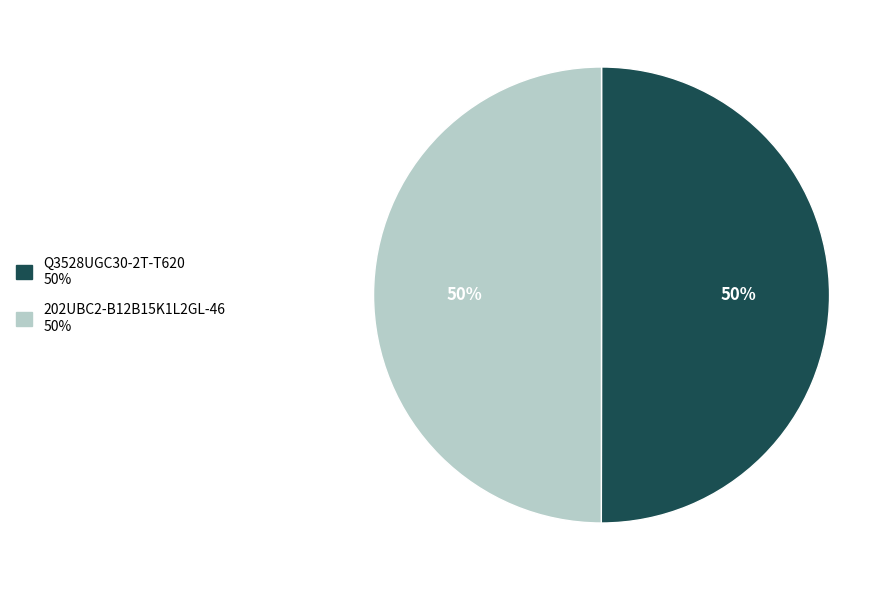

Combined, do Q3528UGC30-2T-T620 50% and 202UBC2-B12B15K1L2GL-46 50% account for over 50%?

Yes